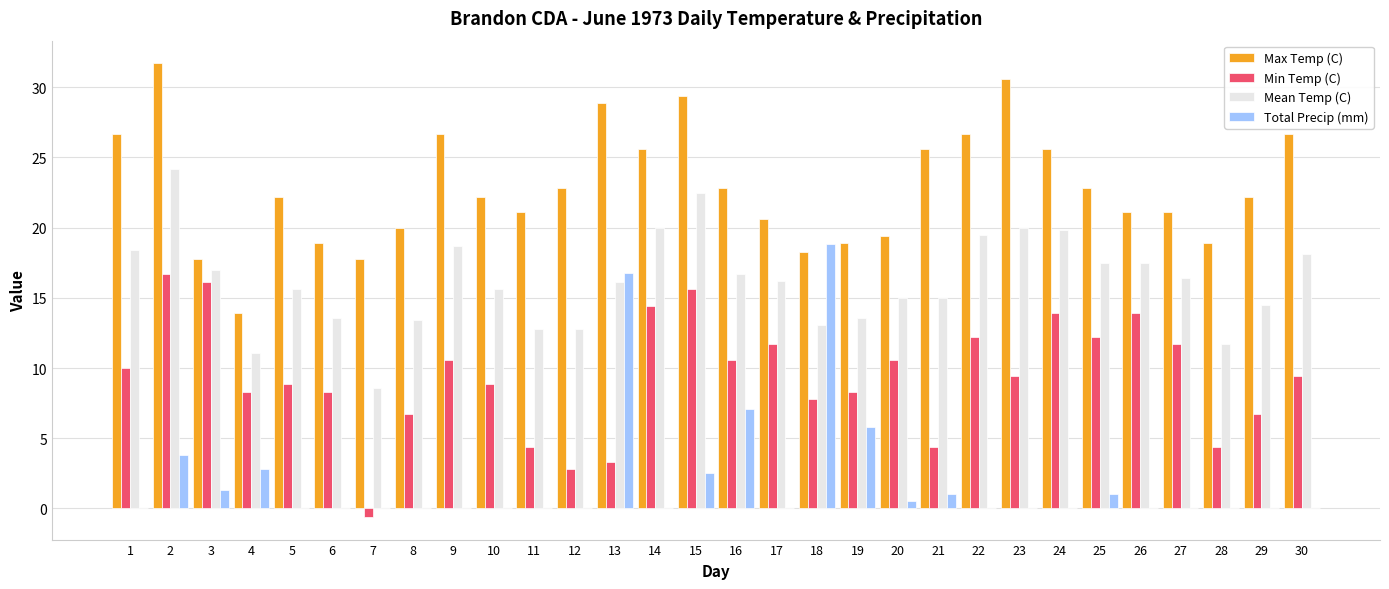

At which label does Total Precip (mm) reach its peak?

18